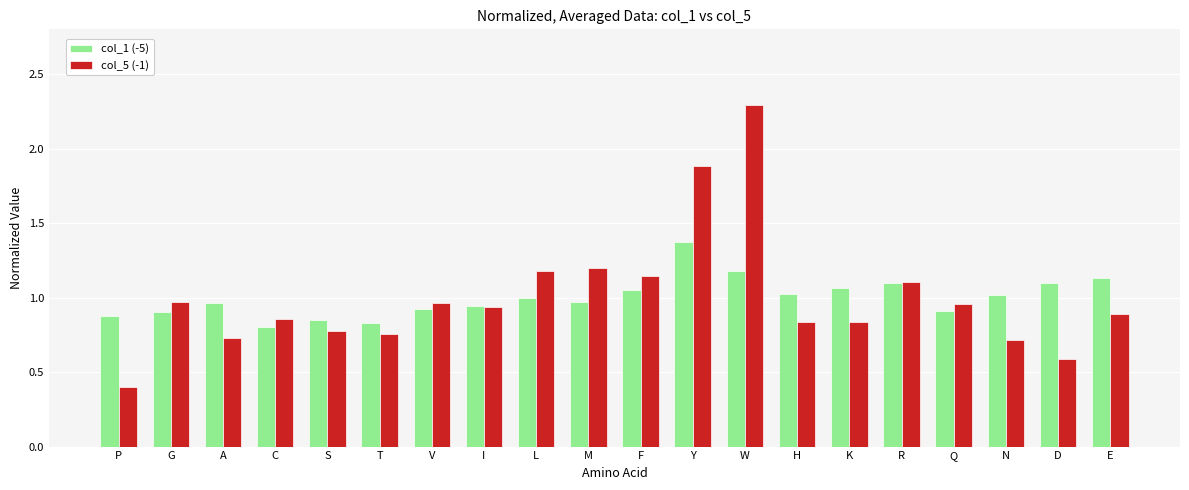

Which label corresponds to the smallest value in the chart?

P